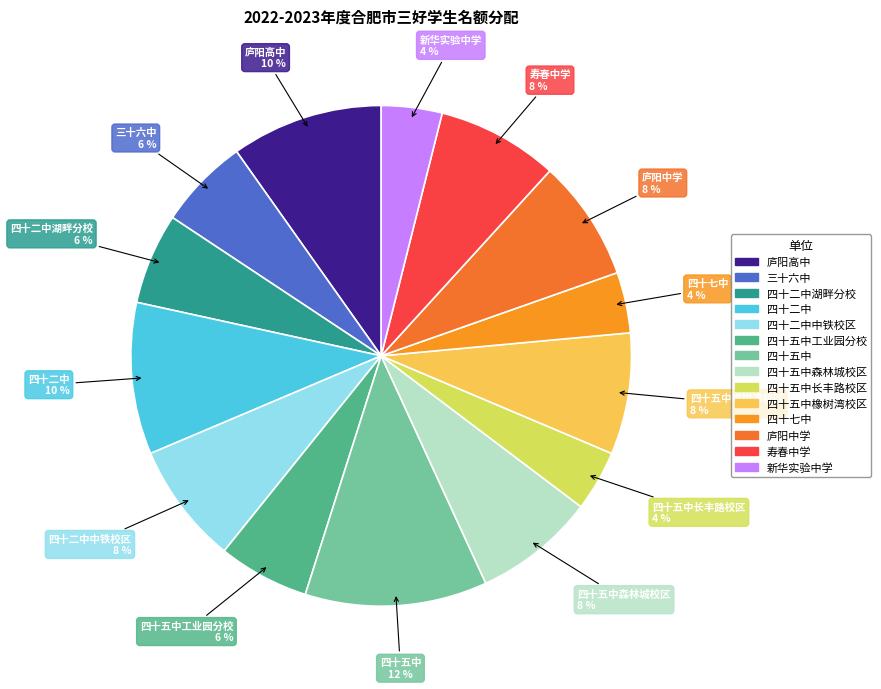

Which slice is the largest?

四十五中